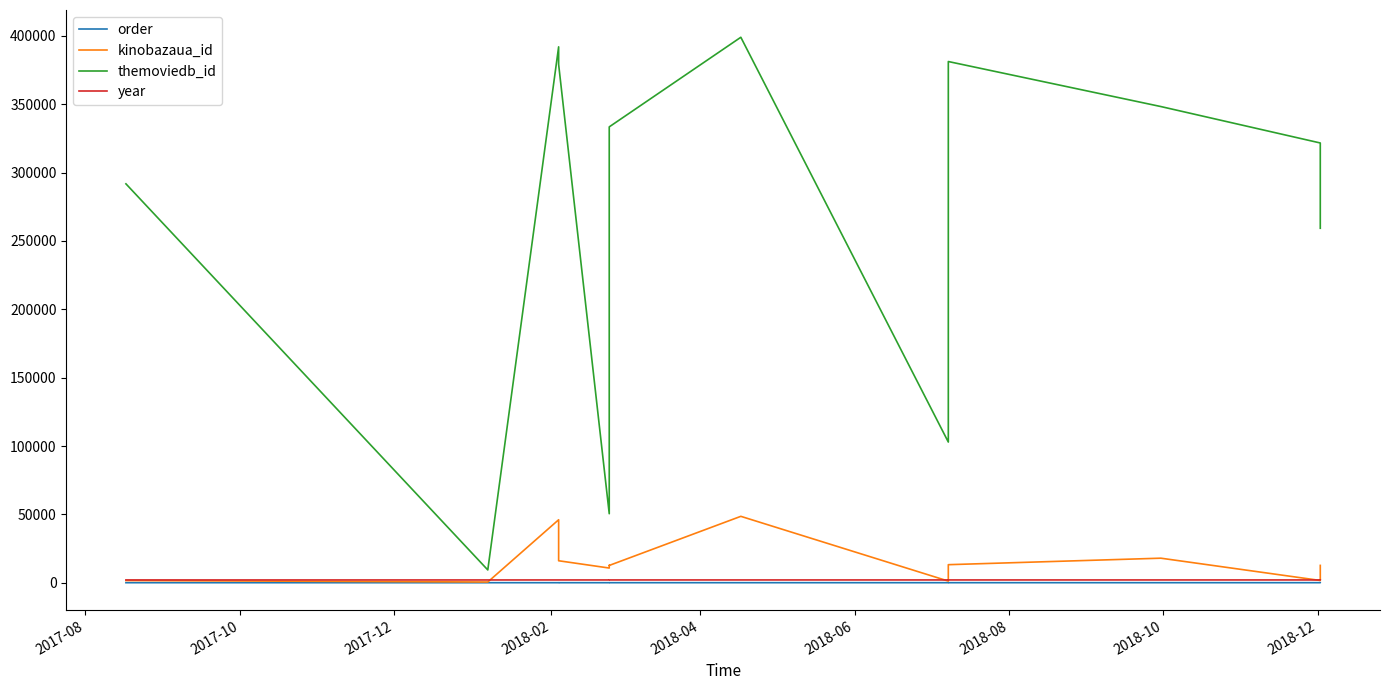

Which series has the largest total across all categories?

themoviedb_id